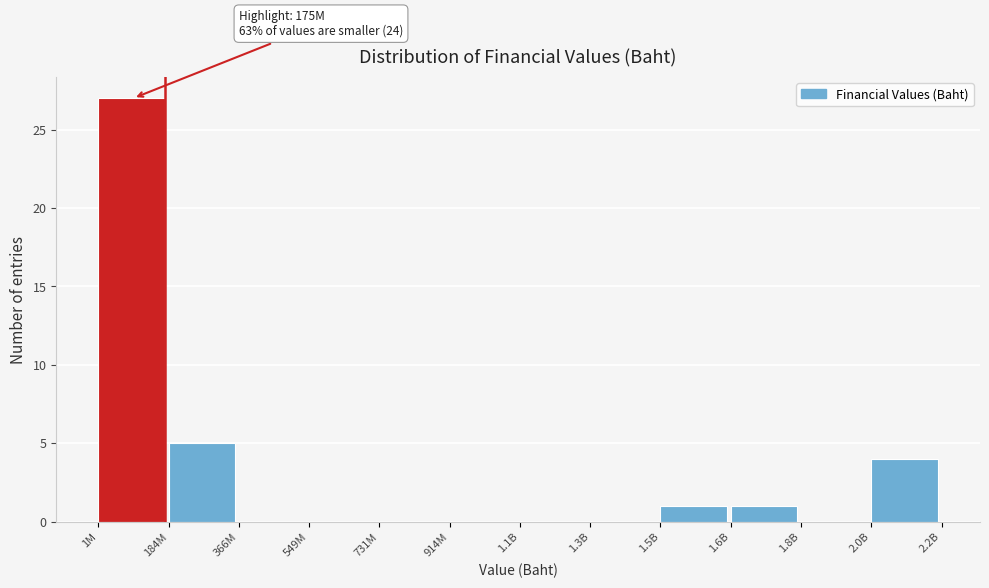

Reading left to right, extract all data points from this chart.

1M=27	184M=5	366M=0	549M=0	731M=0	914M=0	1.1B=0	1.3B=0	1.5B=1	1.6B=1	1.8B=0	2.0B=4